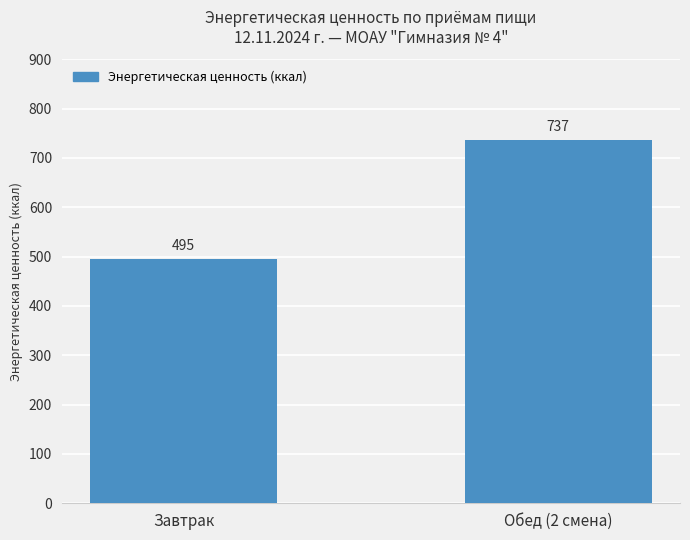

What is the minimum value shown in the chart?

494.8